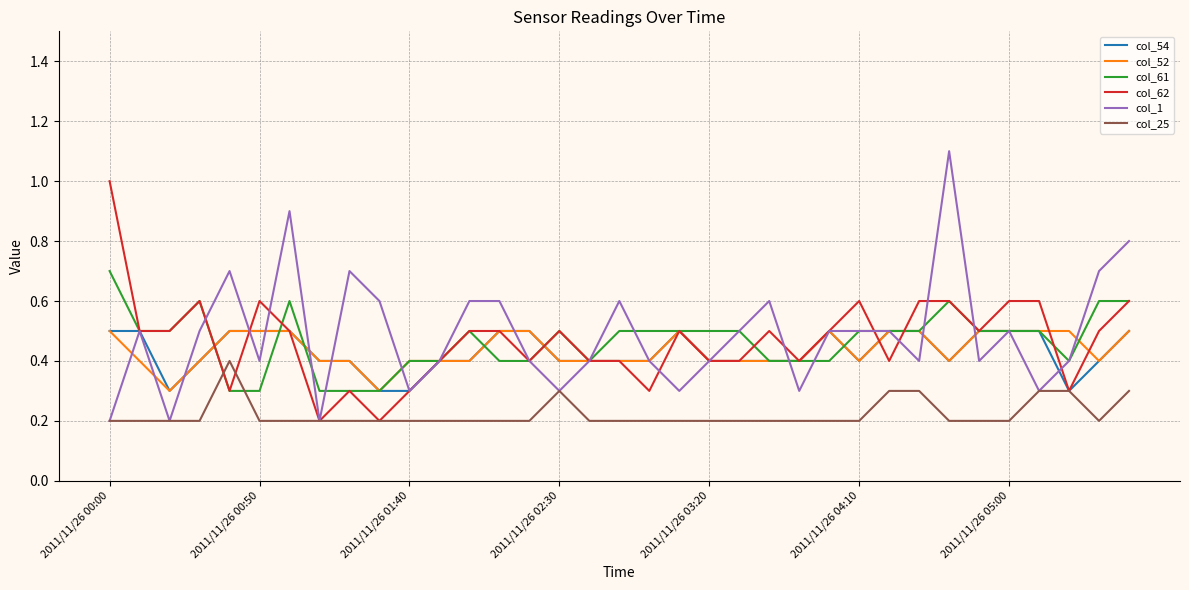

How many series are shown in this chart?

6